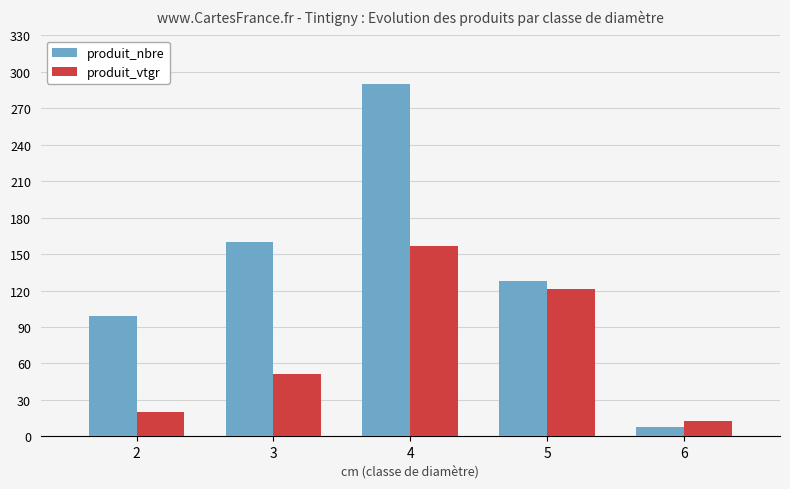

Count the number of data series in this chart.

2